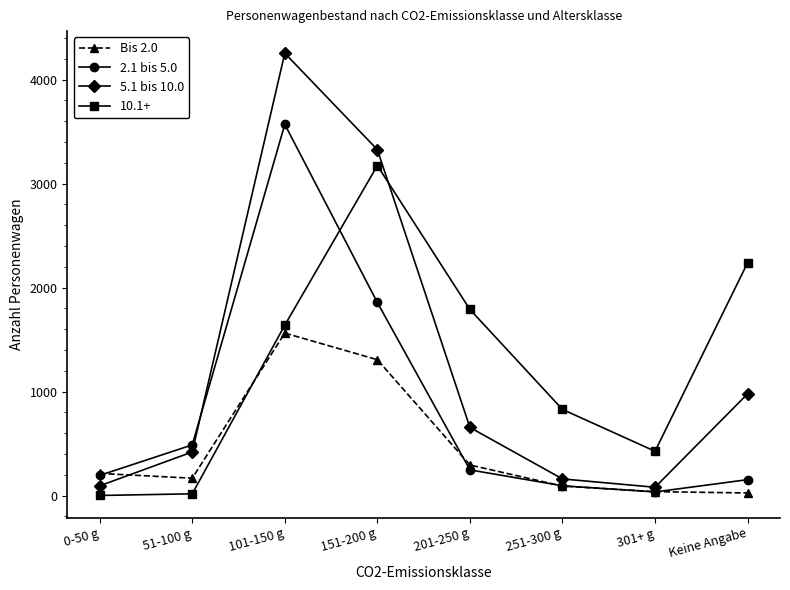

Which series ends up on top after the final intersection of 5.1 bis 10.0 and 2.1 bis 5.0?

5.1 bis 10.0